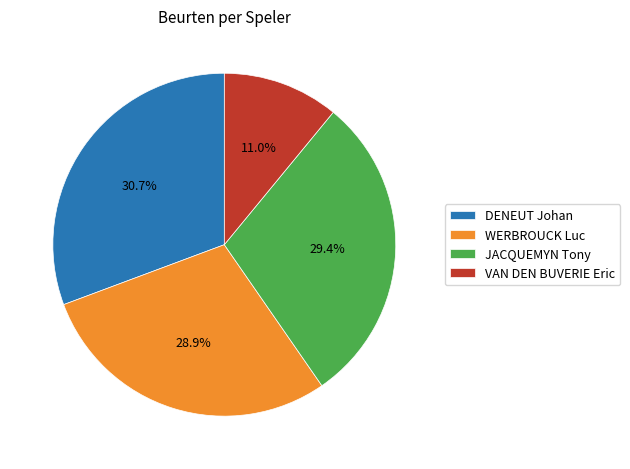

True or false: DENEUT Johan accounts for 40% of the total.

False